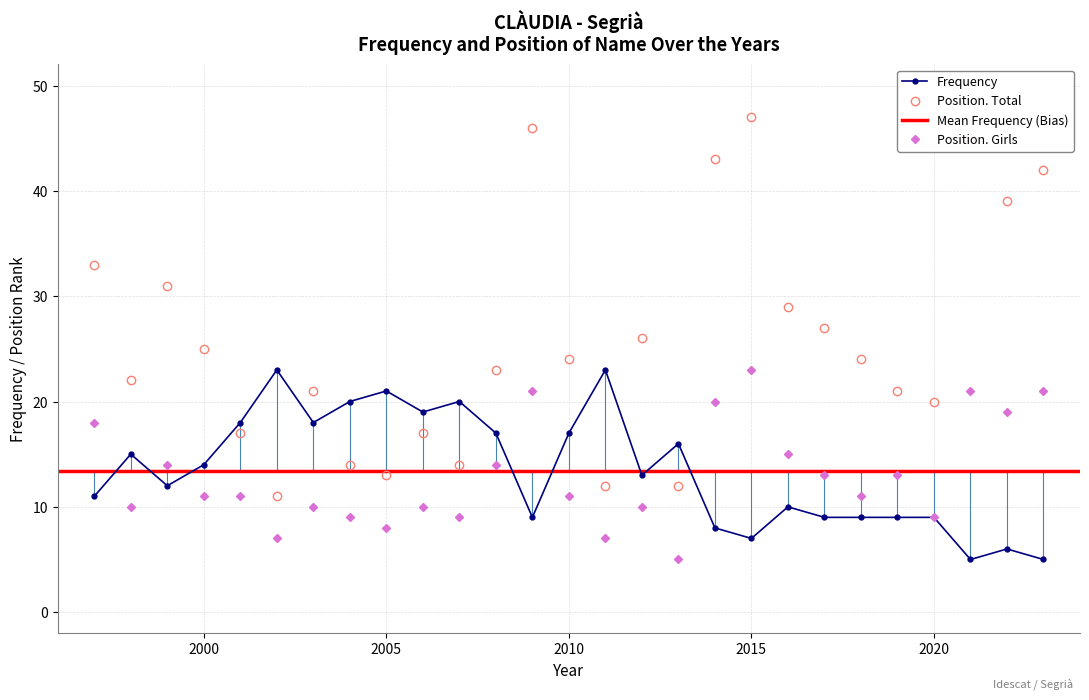

How many intersections are there between Position. Total and Frequency?

8